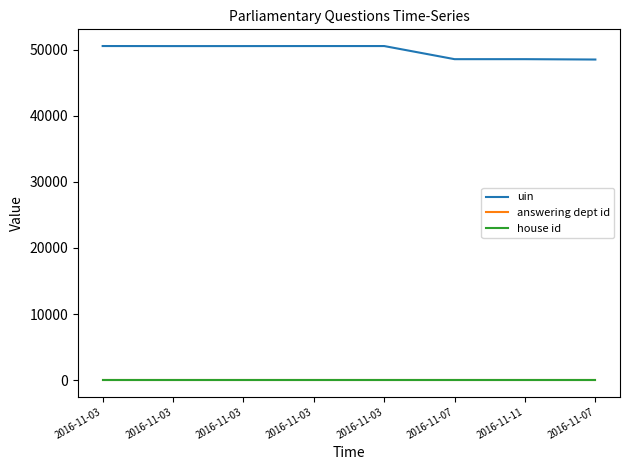

What is the total value across all series at 2016-11-03?

50635